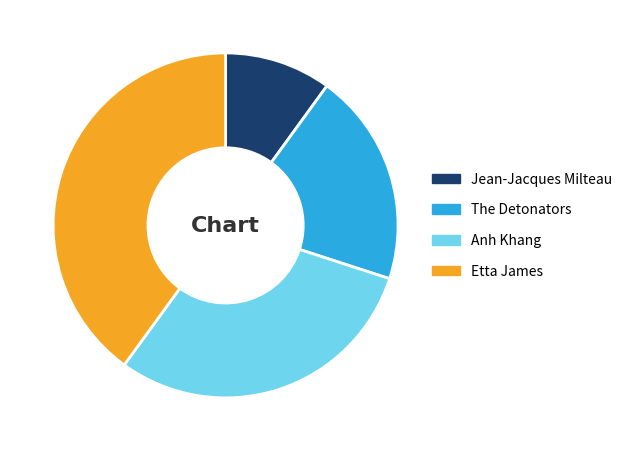

Does any single category account for the majority?

No